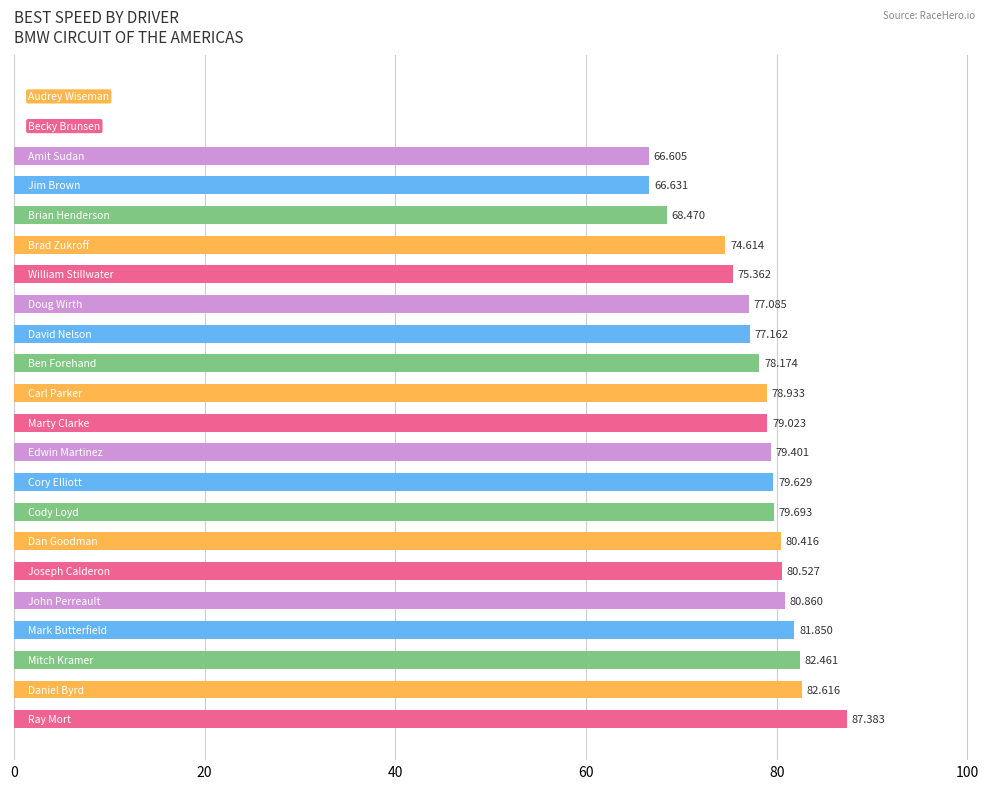

What is the difference between the second highest and minimum values?

82.6